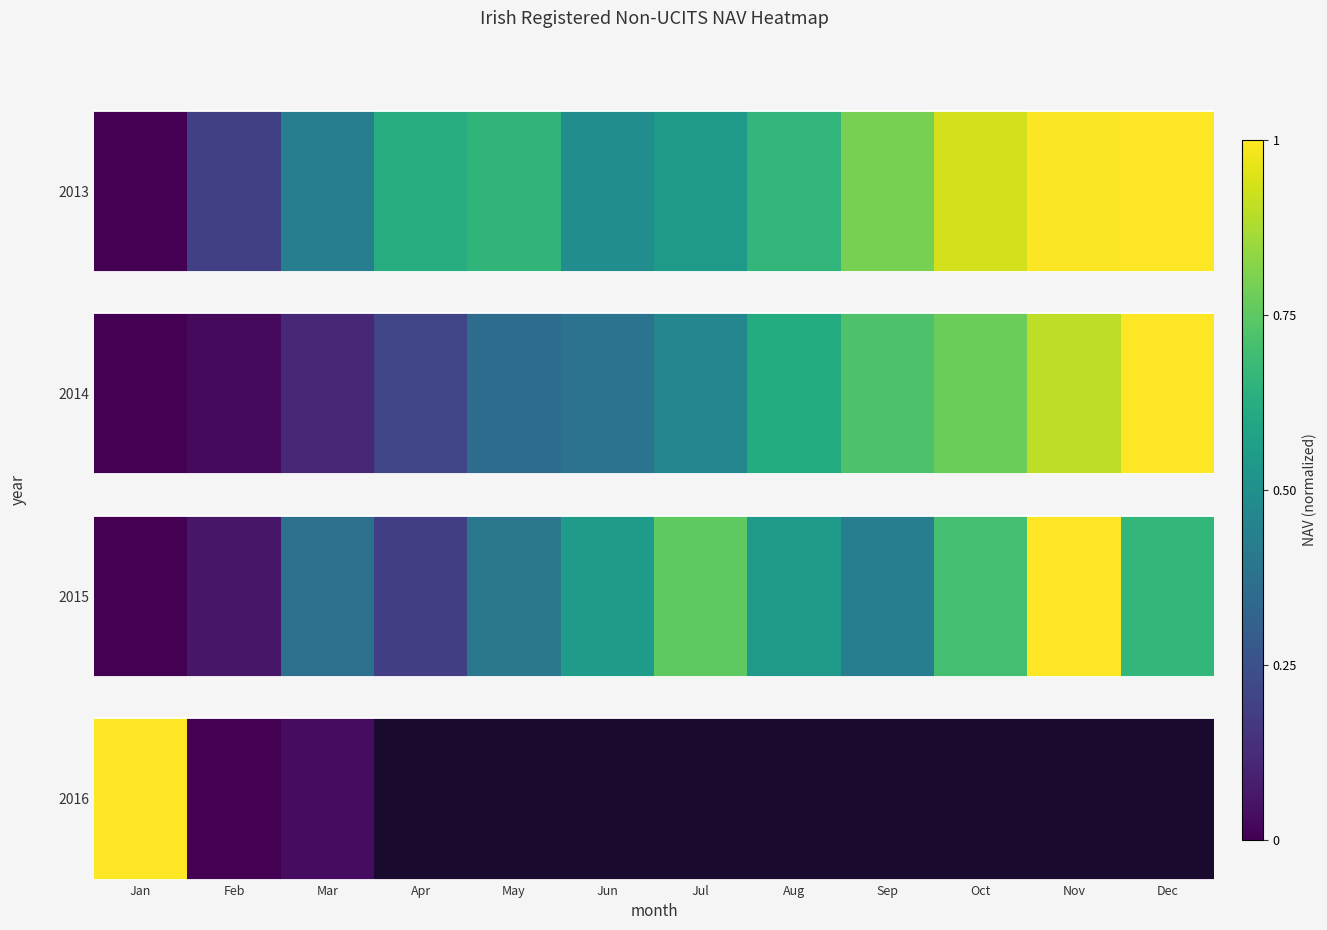

Is it true that the value at Jul is nan?

False